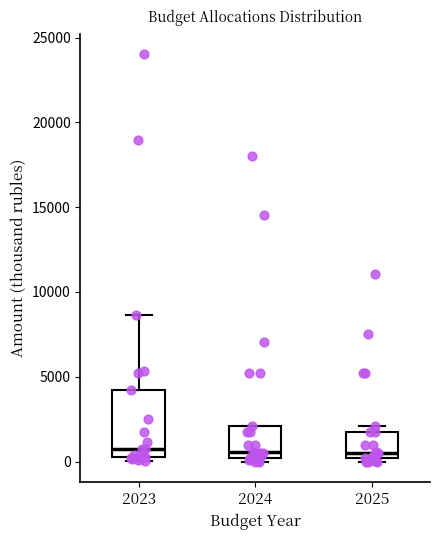

Comparing the boxes themselves (not the whiskers), which one is the tallest?

2023